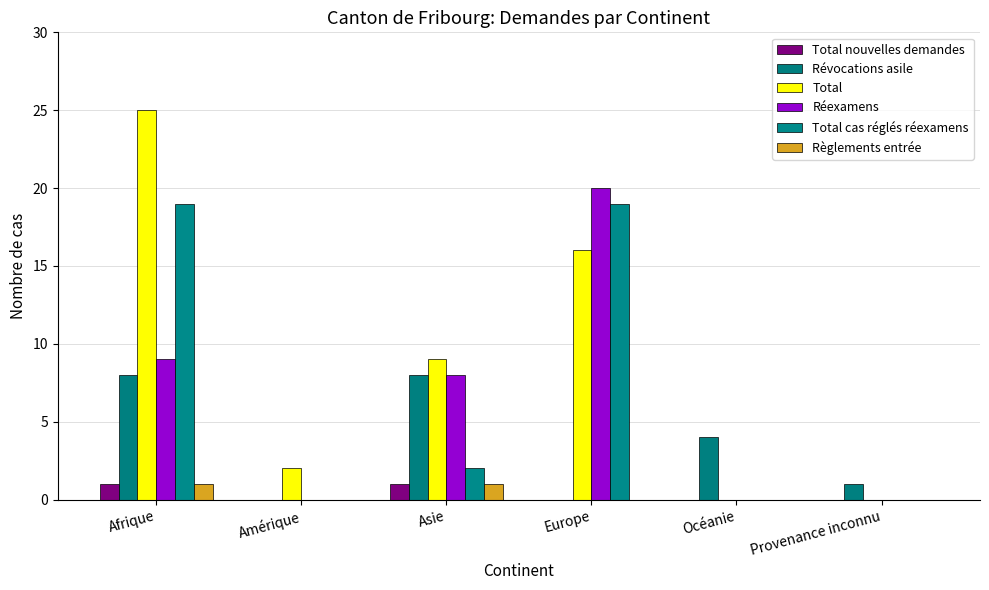

What is the value of the Révocations asile bar at the 3rd from the left?

8